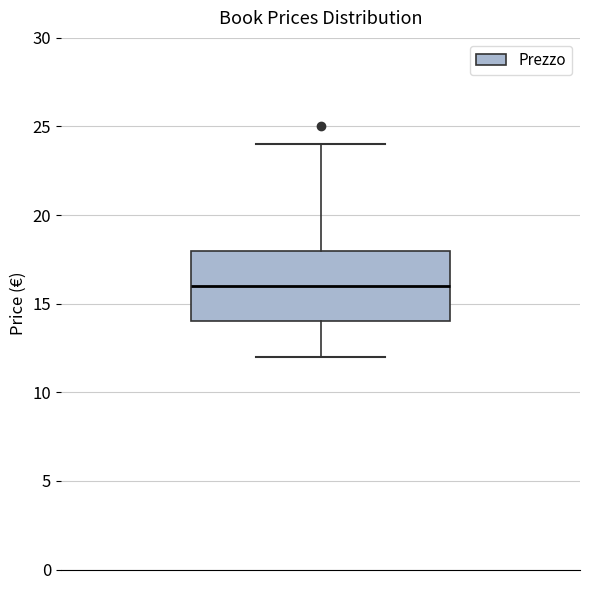

Transcribe this box plot: give where the median line is, the range the box spans, and where the two whiskers end, as read against the y-axis. The values are not printed on the chart, so give them approximately, as read against the axis.

median 16, box 14 to 18, whiskers 12 to 24